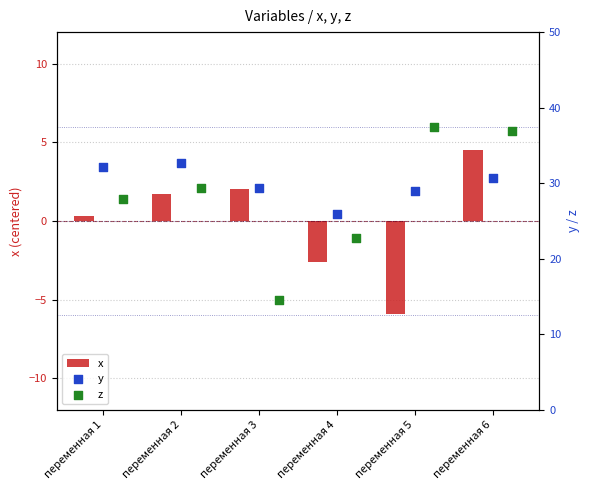

At how many categories does at least one series exceed 4?

6